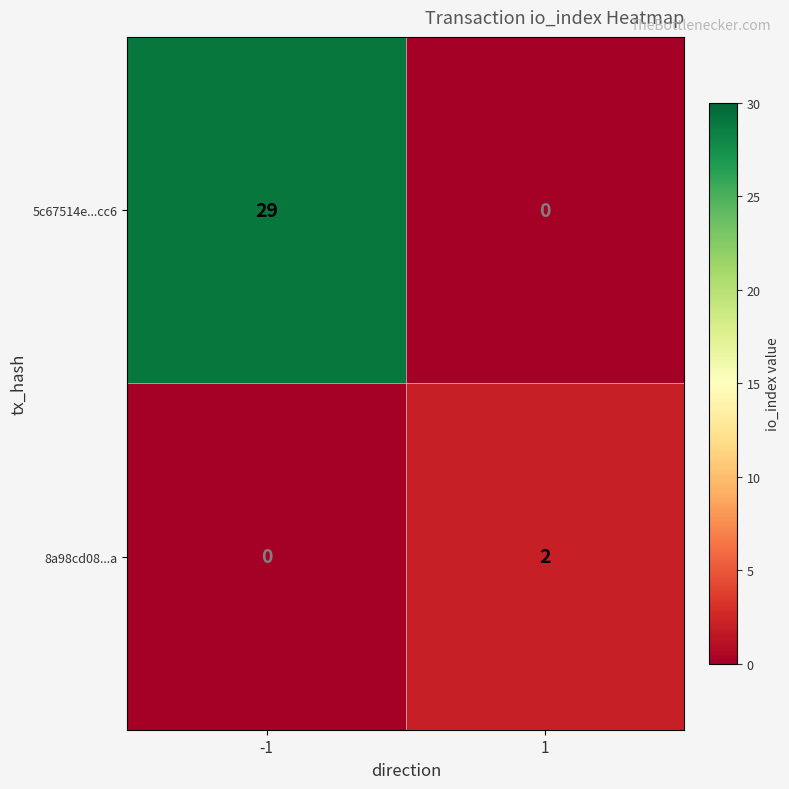

How many data points in 8a98cd08...a are less than 2?

1